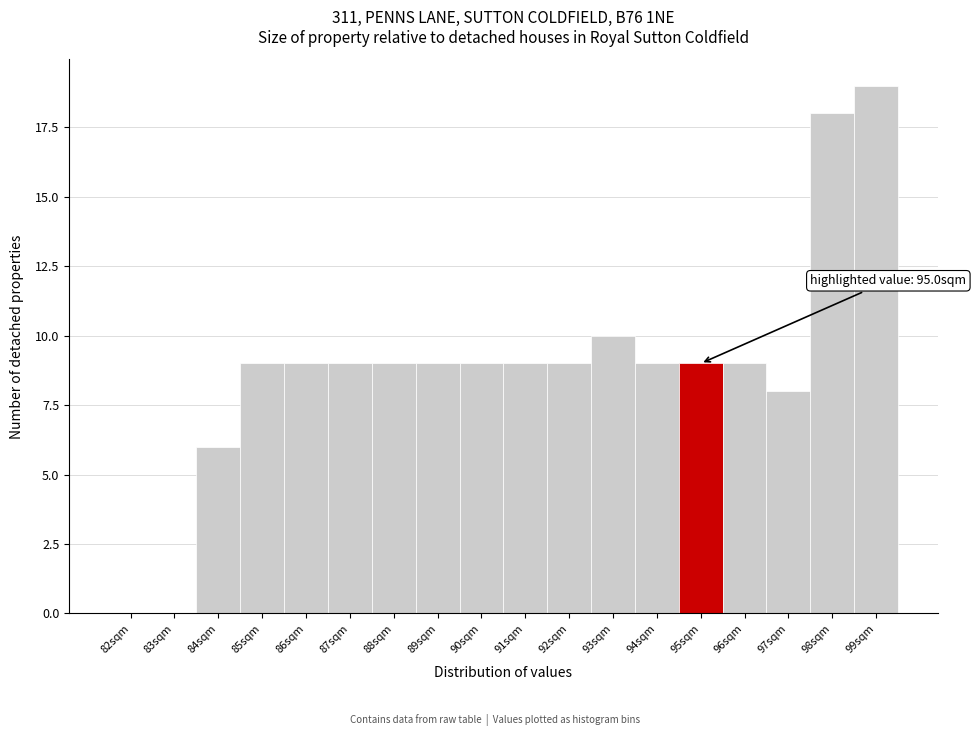

Reading left to right, list all the values displayed in this chart.

82sqm=0	83sqm=0	84sqm=6	85sqm=9	86sqm=9	87sqm=9	88sqm=9	89sqm=9	90sqm=9	91sqm=9	92sqm=9	93sqm=10	94sqm=9	95sqm=9	96sqm=9	97sqm=8	98sqm=18	99sqm=19